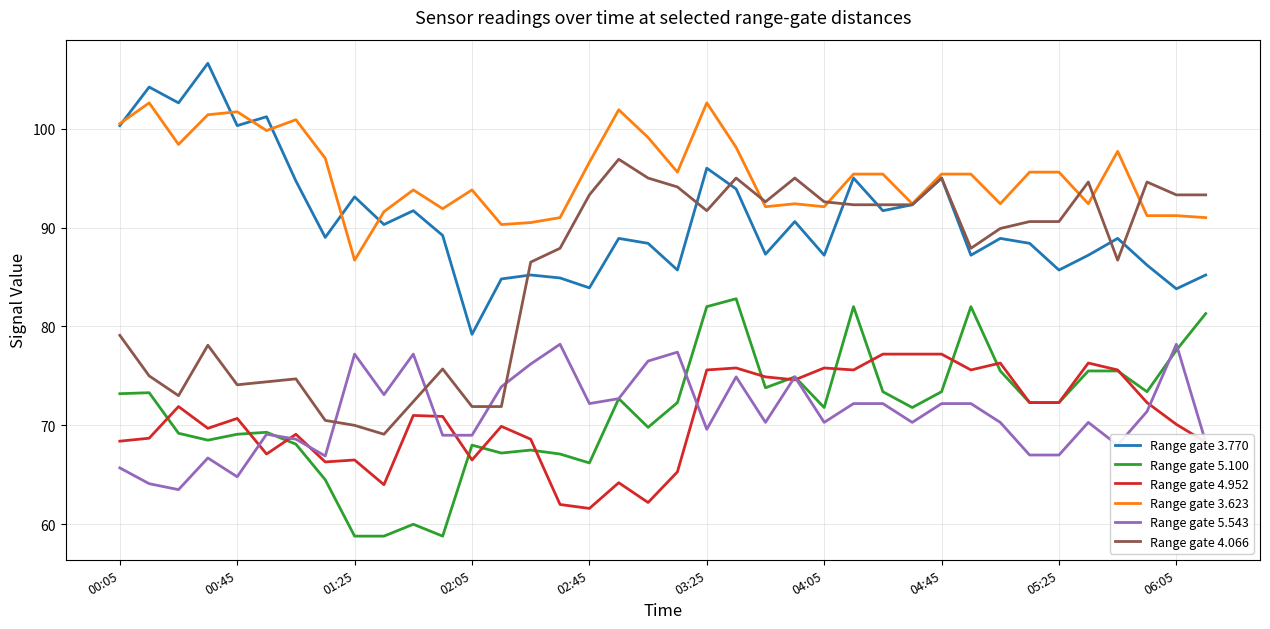

How many intersections are there between Range gate 5.543 and Range gate 4.066?

4